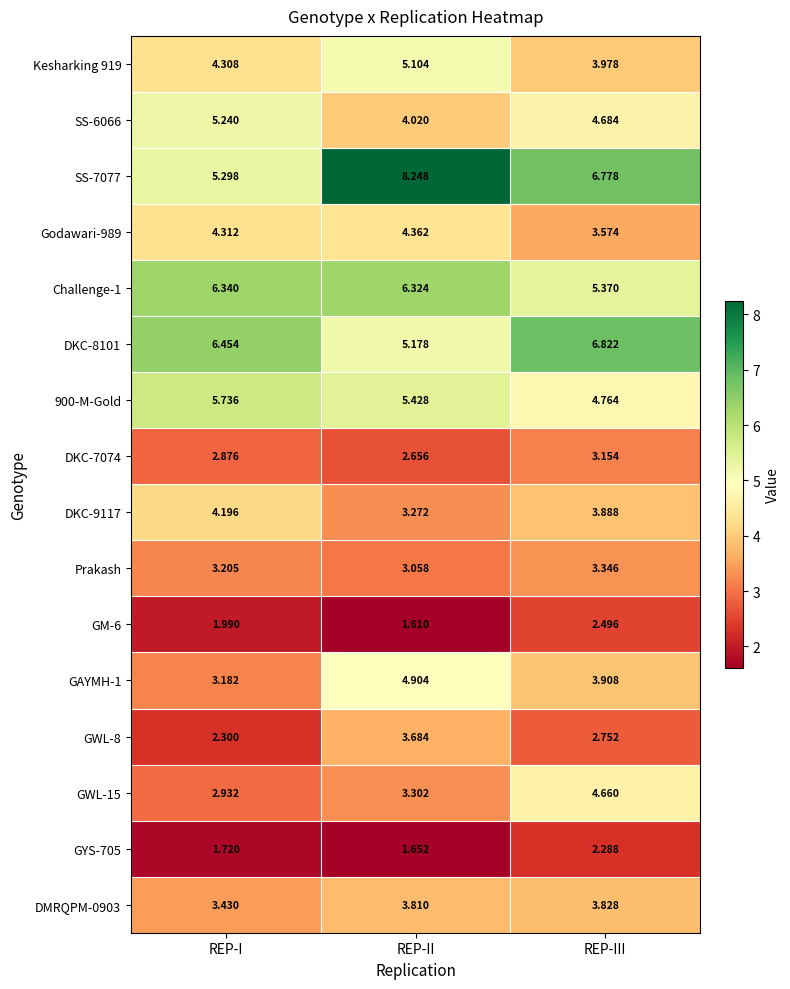

At REP-I, list the series in order from largest to smallest.

DKC-8101, Challenge-1, 900-M-Gold, SS-7077, SS-6066, Godawari-989, Kesharking 919, DKC-9117, DMRQPM-0903, Prakash, GAYMH-1, GWL-15, DKC-7074, GWL-8, GM-6, GYS-705